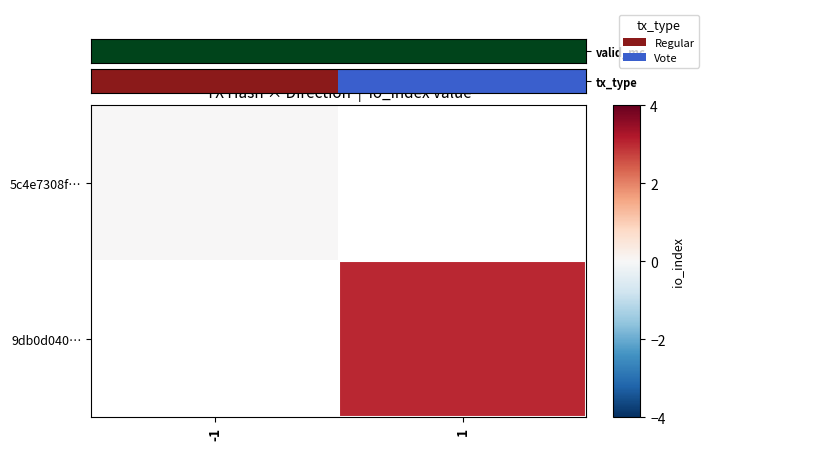

Is it true that valid_mc equals 0.3 at 1?

False